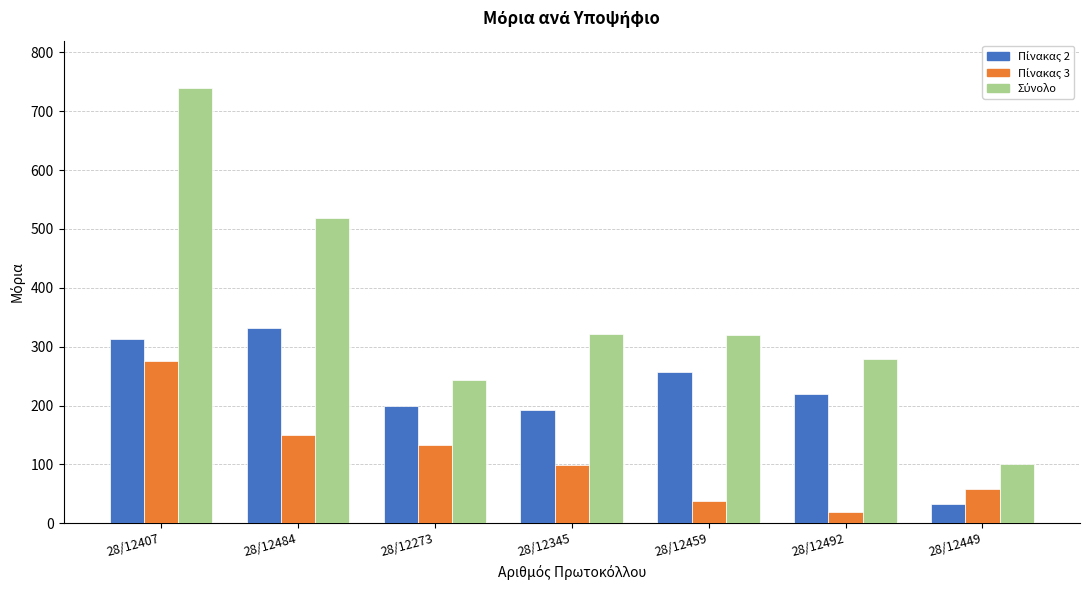

What is the greatest value displayed?

739.4